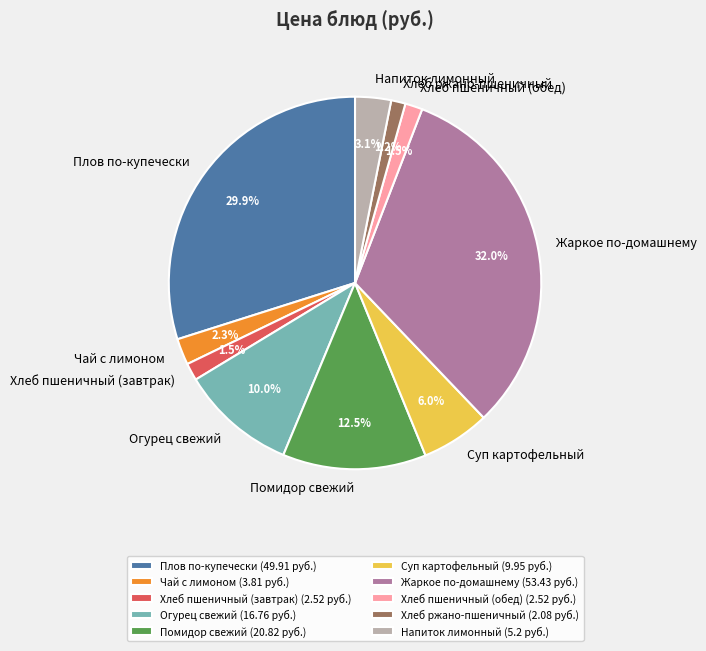

Count the number of slices in the pie.

10